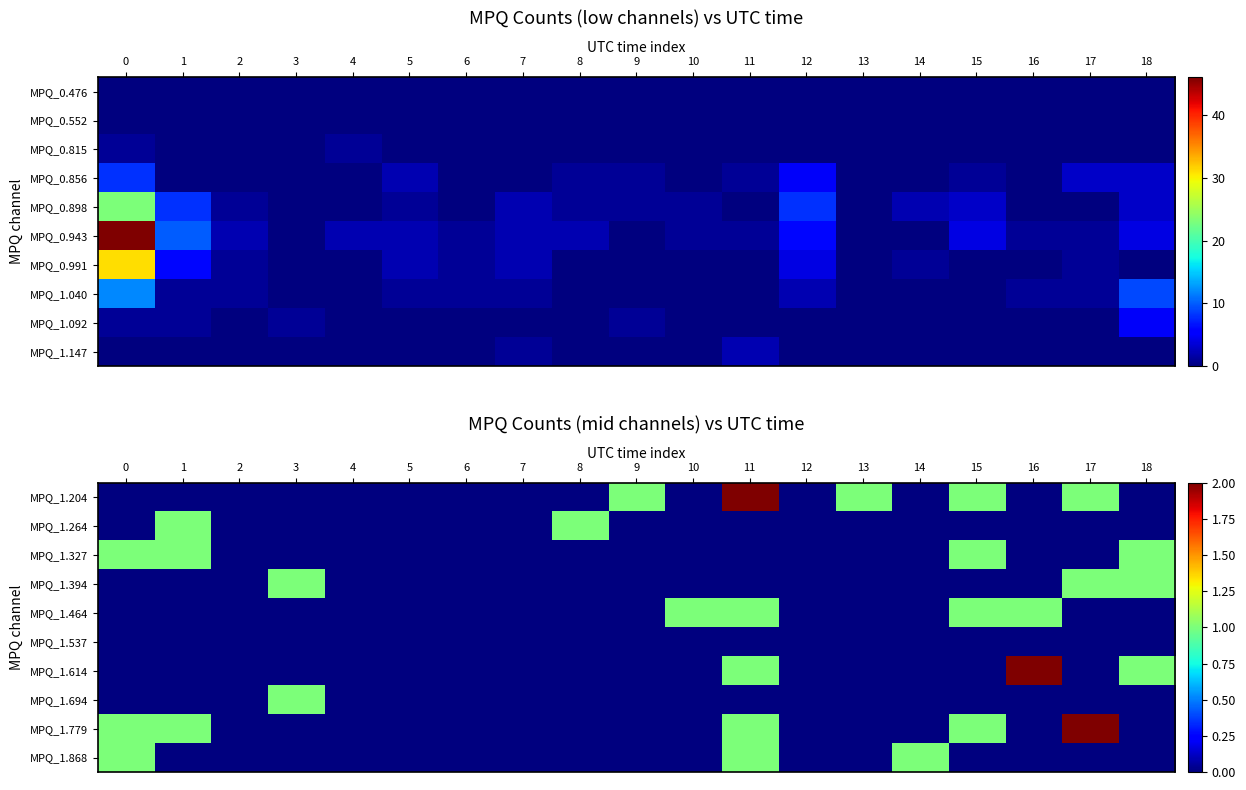

True or false: MPQ_1.614 has a value of -1 at 13.

False